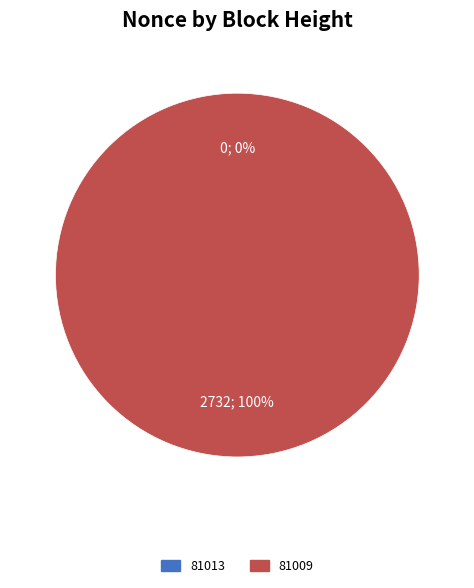

Which category has the biggest portion of the pie?

81009